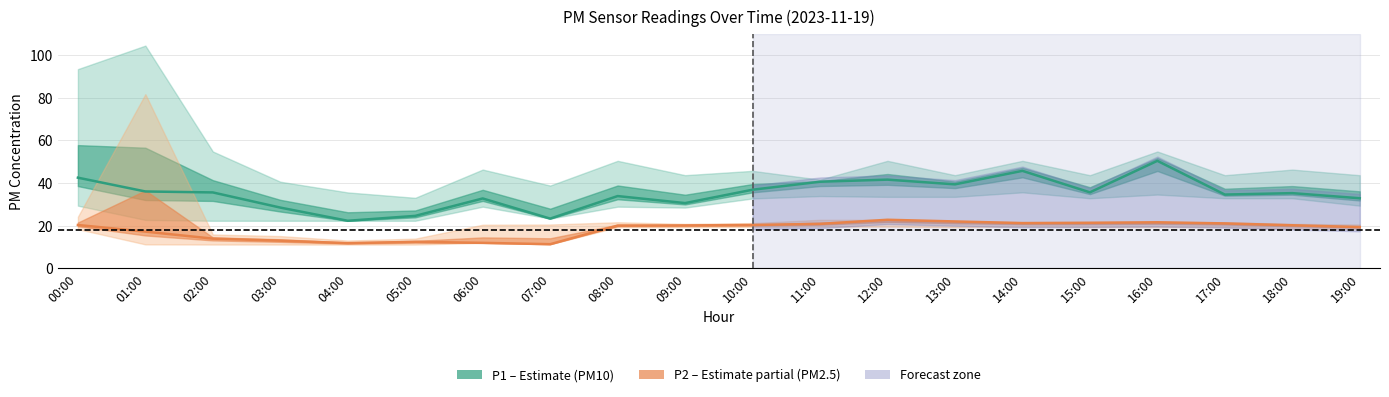

What is the spread (max minus min) of values at 02:00?

21.7